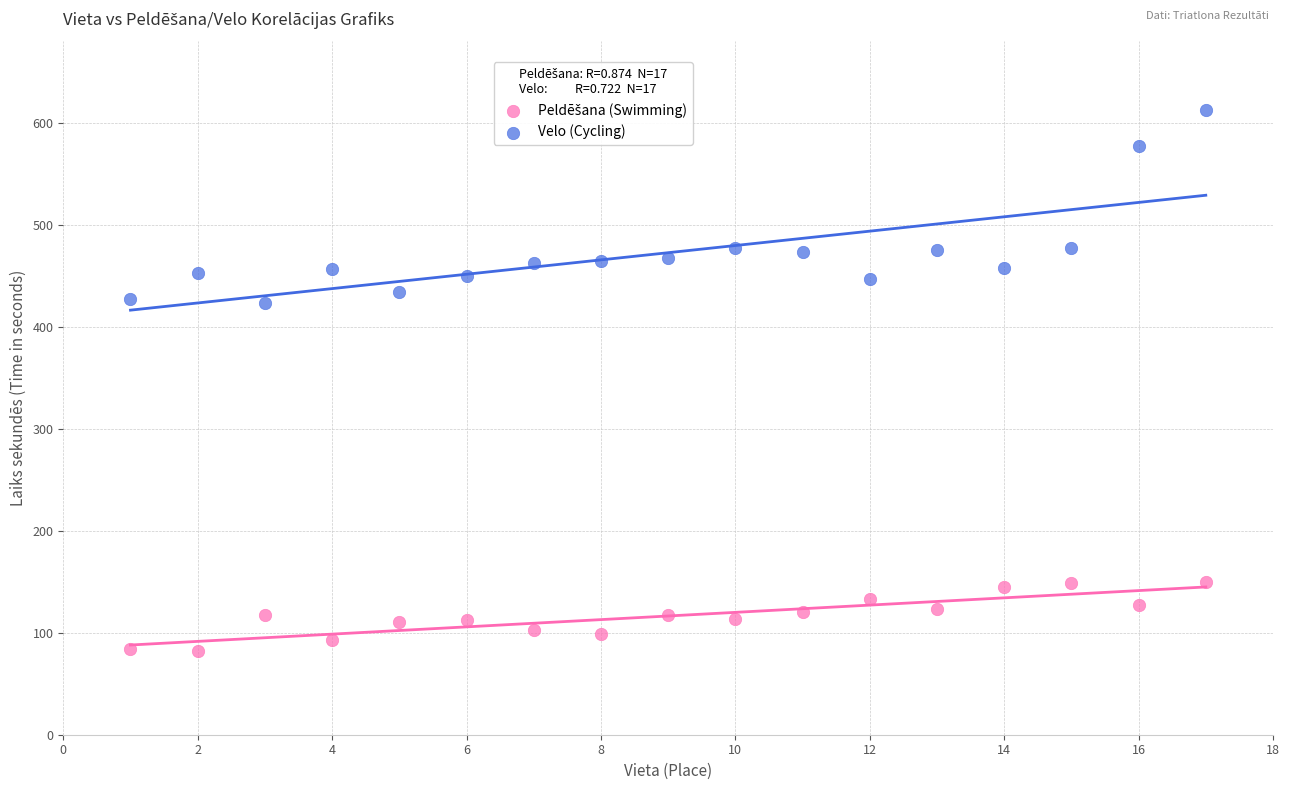

Across all data points, what is the range of X values (max minus min)?

16